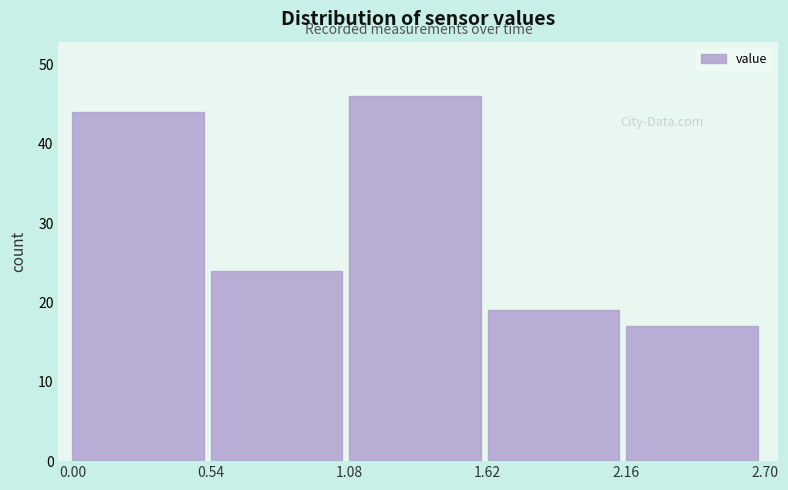

What is the height of the bar covering 1.62 to 2.16 on the x-axis? The values are not printed on the chart, so give them approximately, as read against the axis.

19